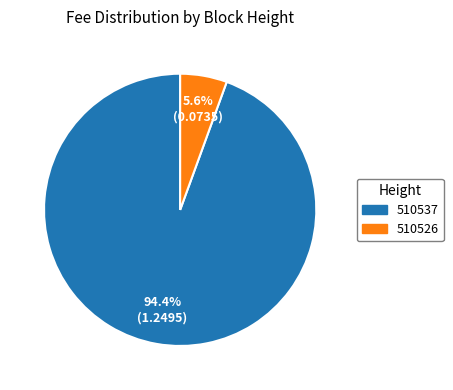

How much of the chart is everything except 510526?

94.4%